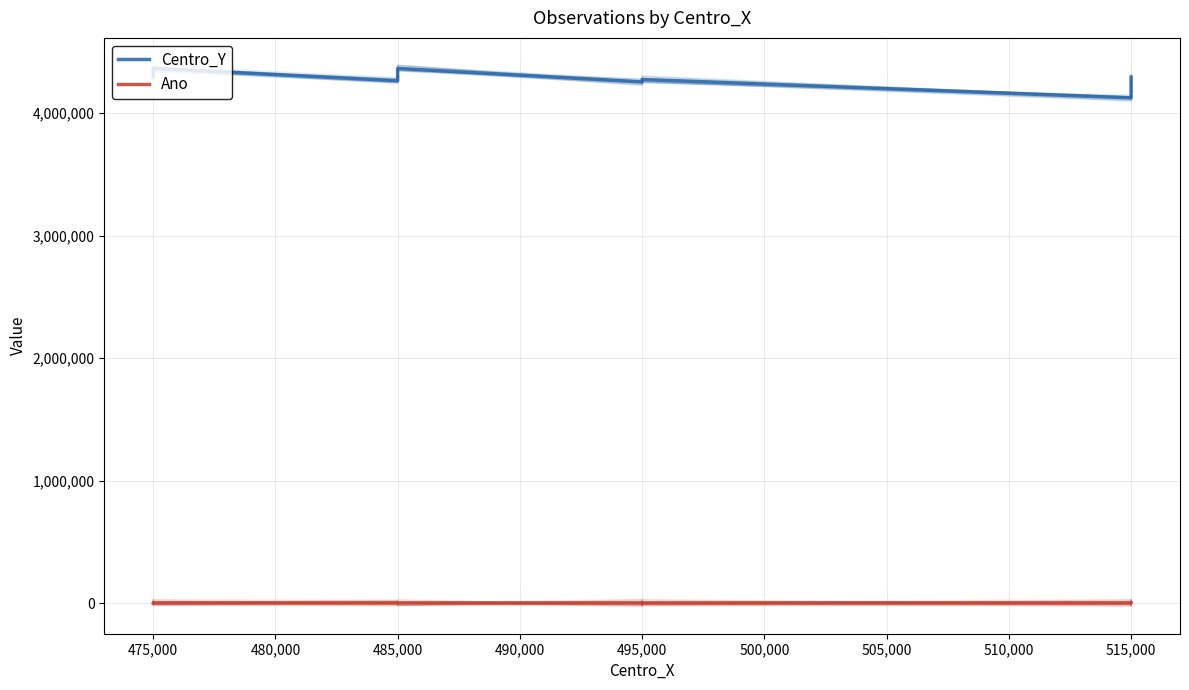

List the series in order of their overall mean, lowest first.

Ano, Centro_Y